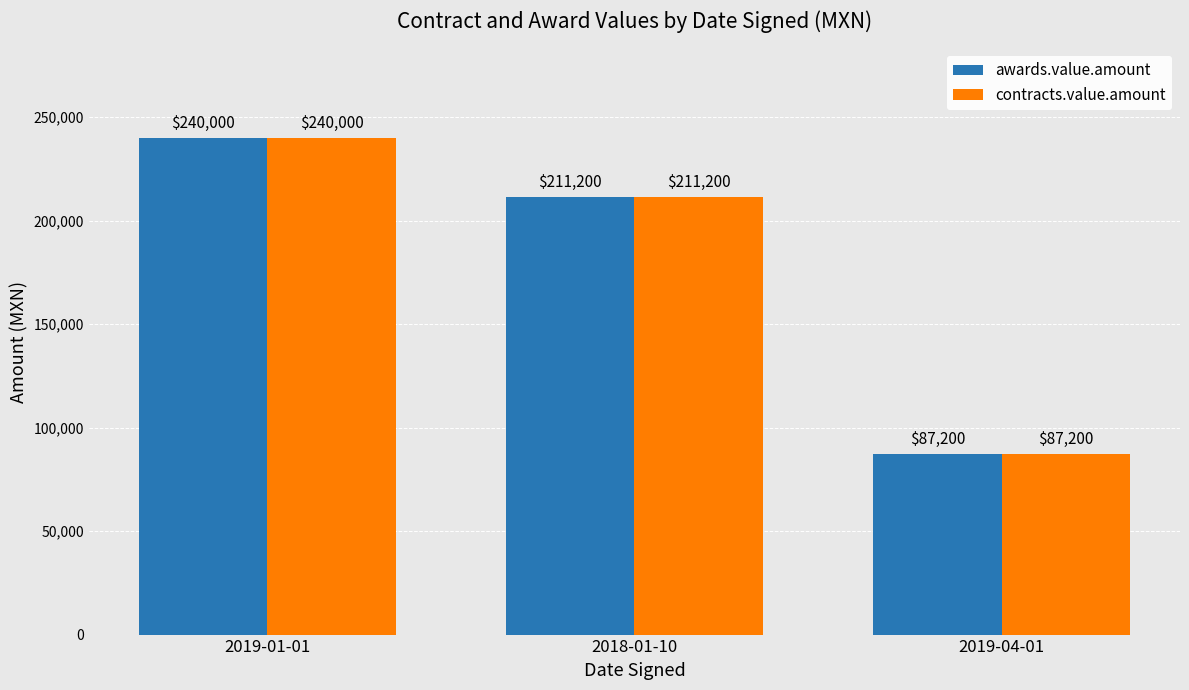

True or false: contracts.value.amount has a value of 56617 at 2019-04-01.

False